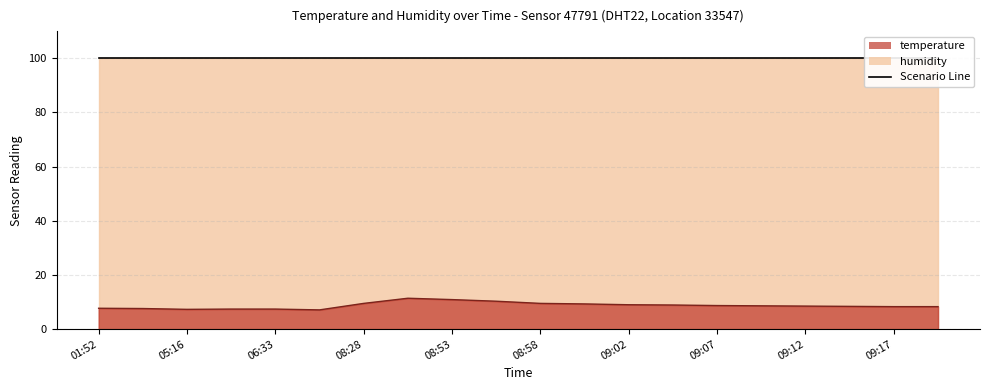

At which category does the data reach its first local valley?

05:16